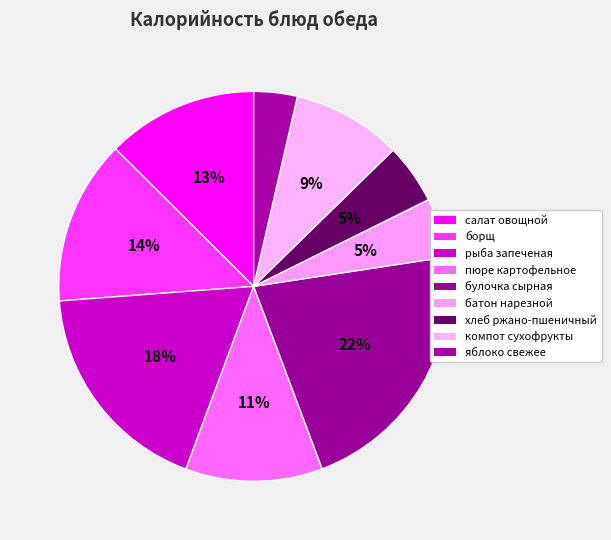

To the nearest percent, what is the combined percentage of пюре картофельное and яблоко свежее?

15%